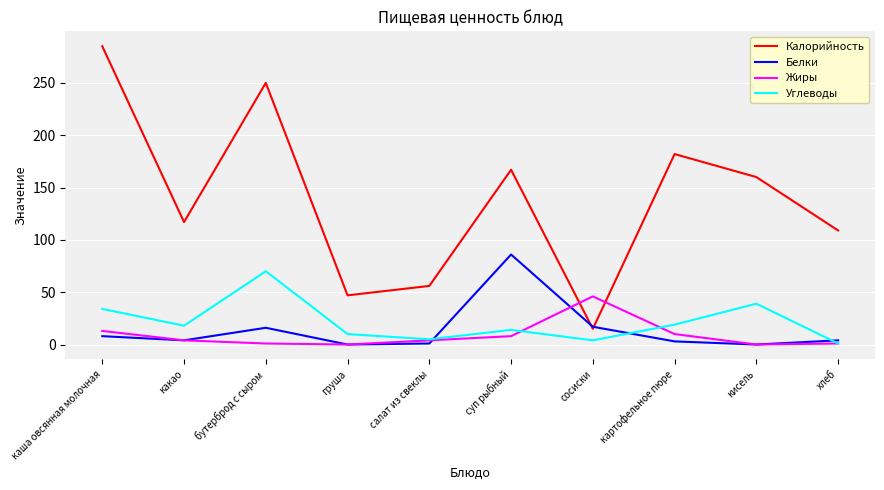

True or false: Калорийность has a value of 152 at хлеб.

False